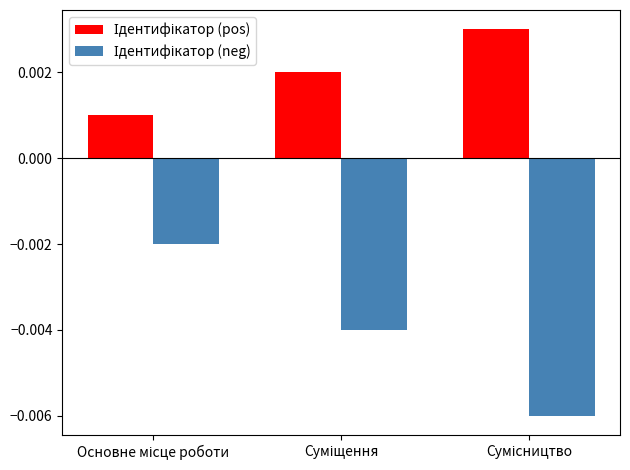

At which category is the sum across all series the highest?

Основне місце роботи